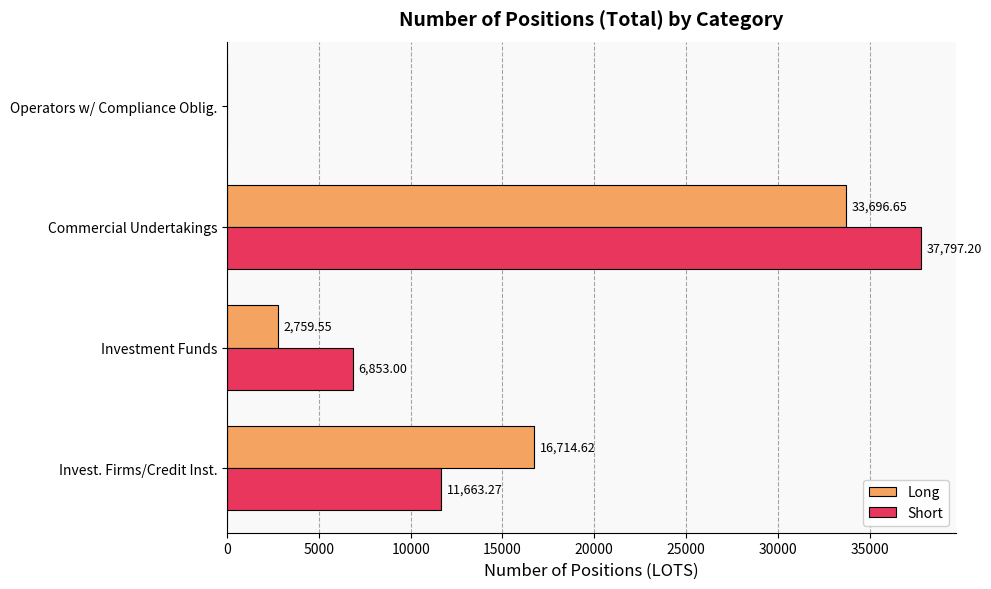

What are all the series names shown in the legend?

Long, Short